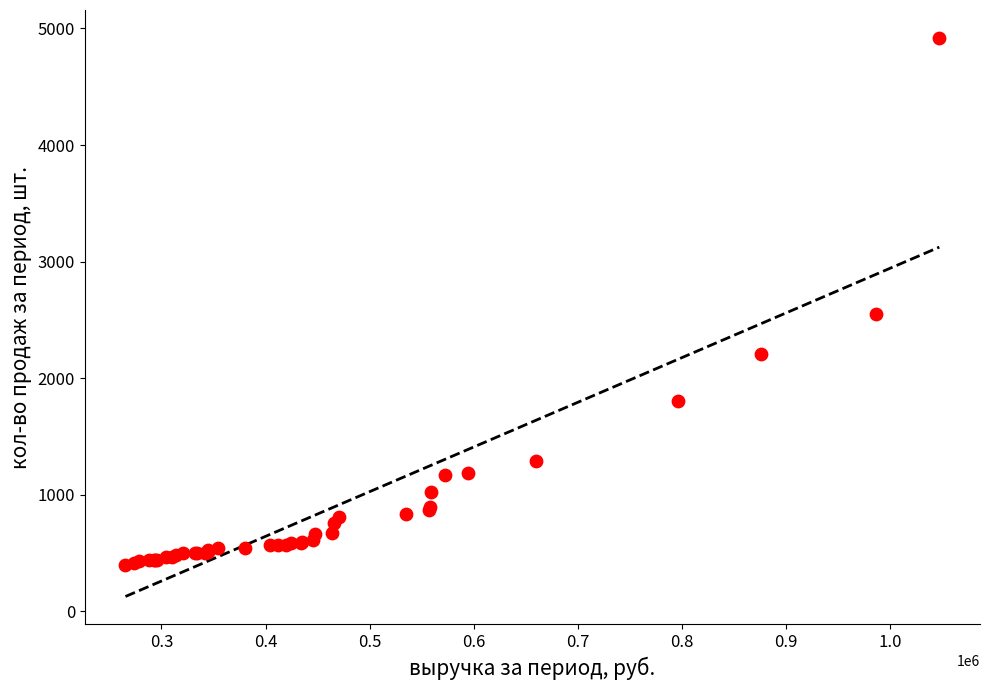

What Y value in the scatter plot is closest to 2659?

2554